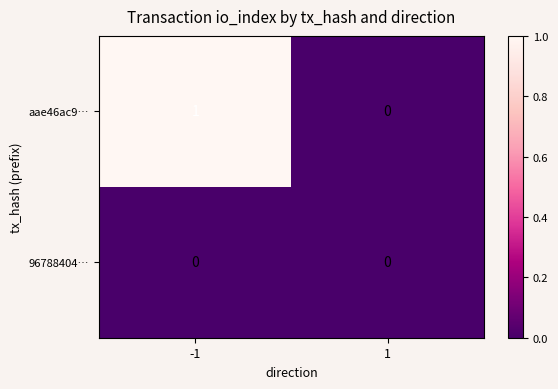

What is the greatest value displayed?

1